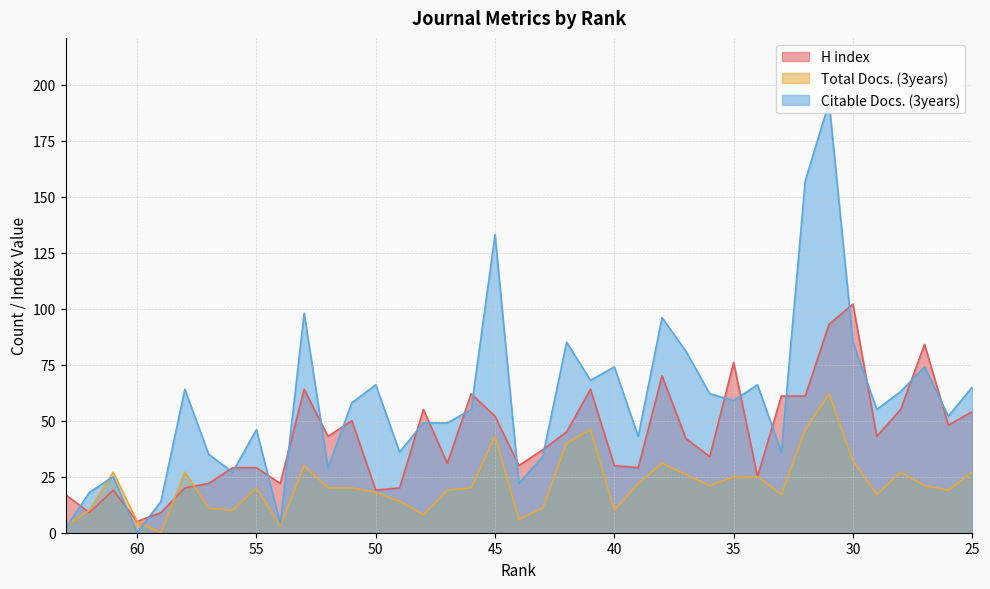

How many distinct data groups are displayed?

3